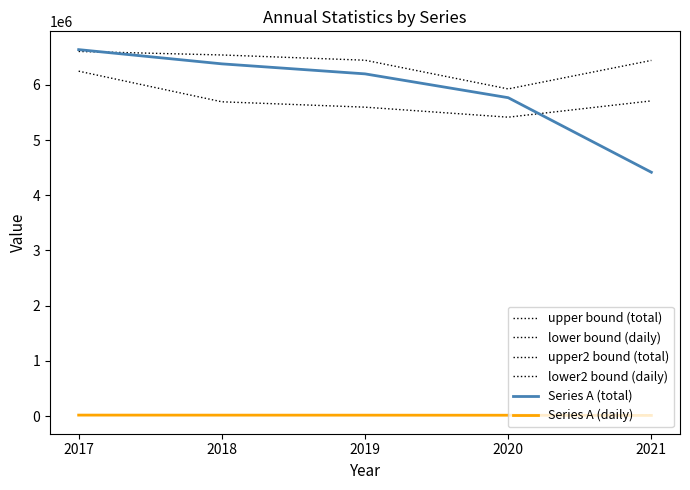

What is the difference between the second highest and second lowest values in the lower2 bound (daily) series?

322